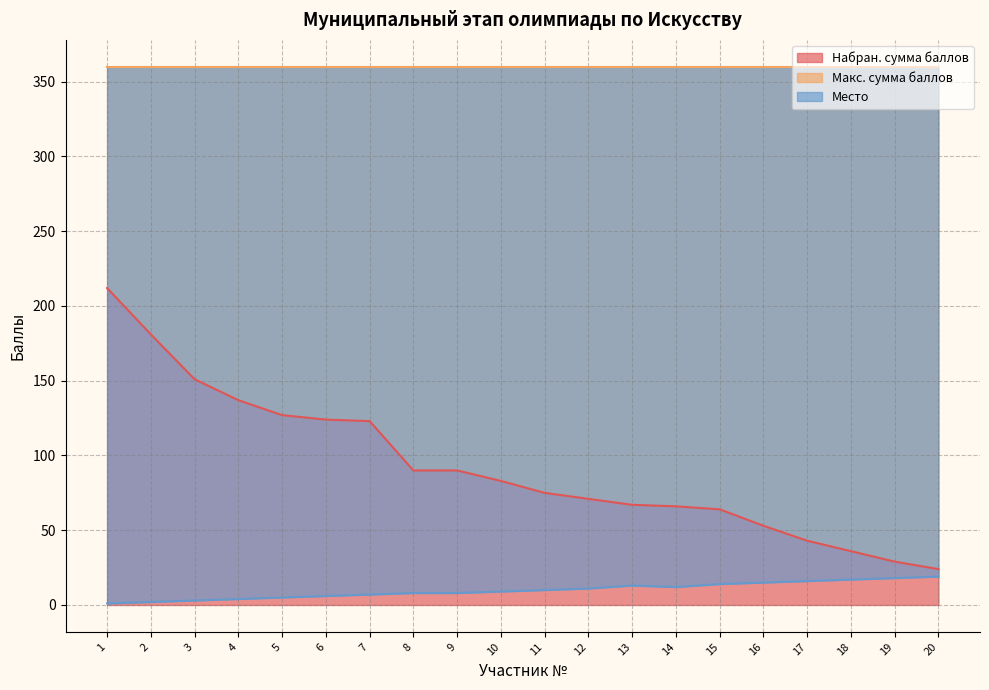

Is it true that Набран. сумма баллов equals 83 at 10?

True